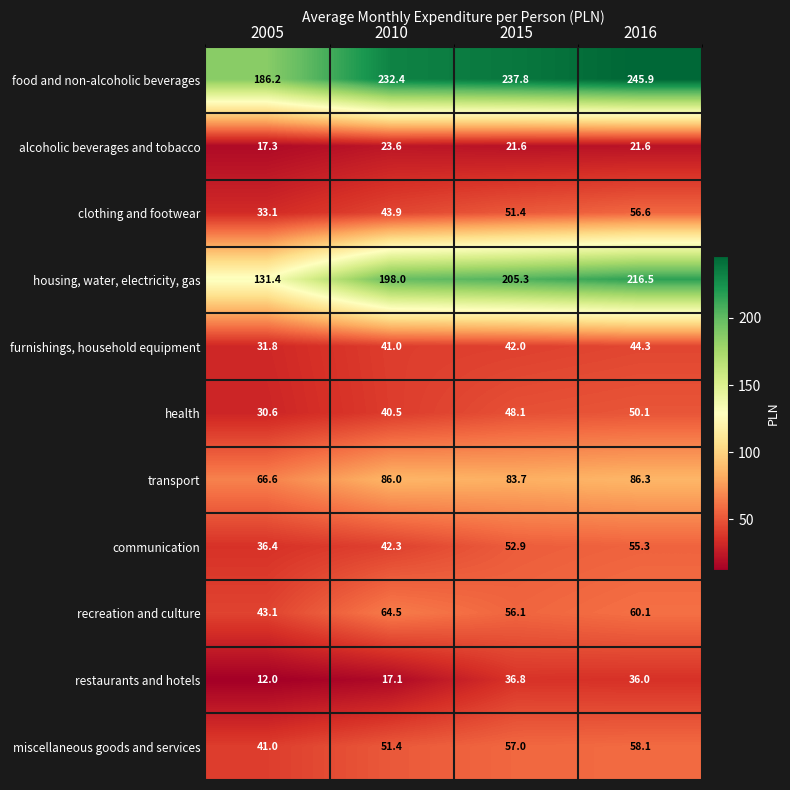

At how many categories does at least one series exceed 83?

4